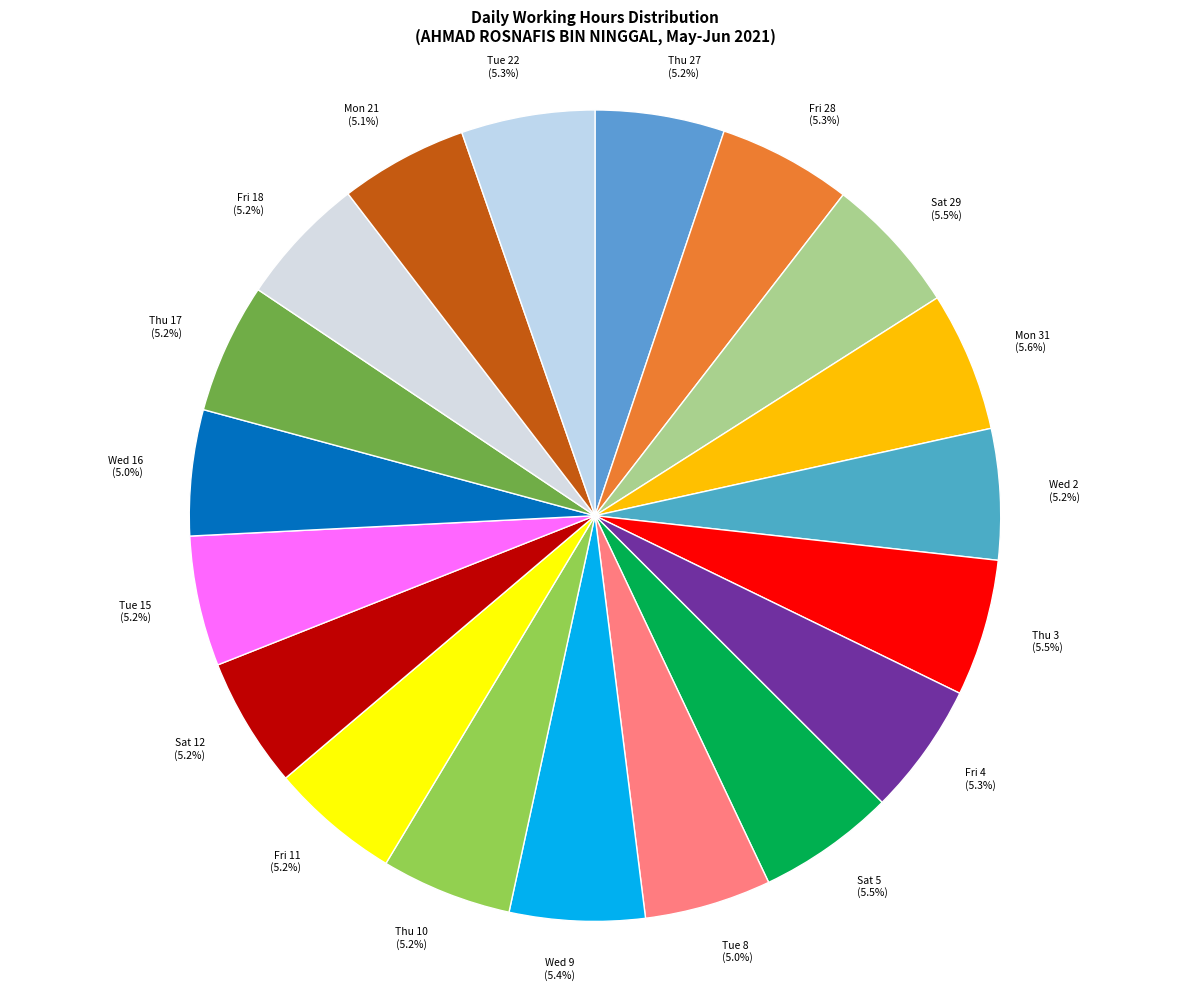

What percentage is NOT represented by Mon 31?

94.4%